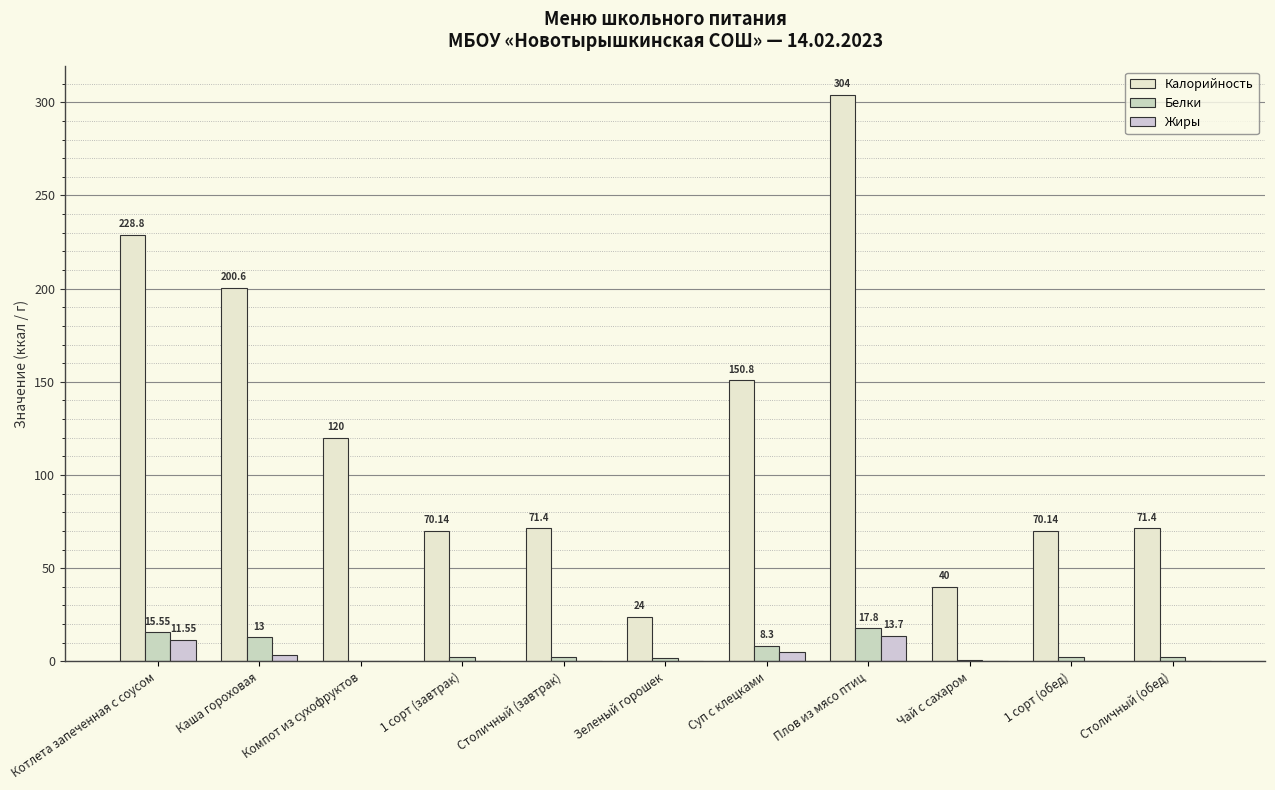

What is the label of the 10th bar from the right?

Каша гороховая